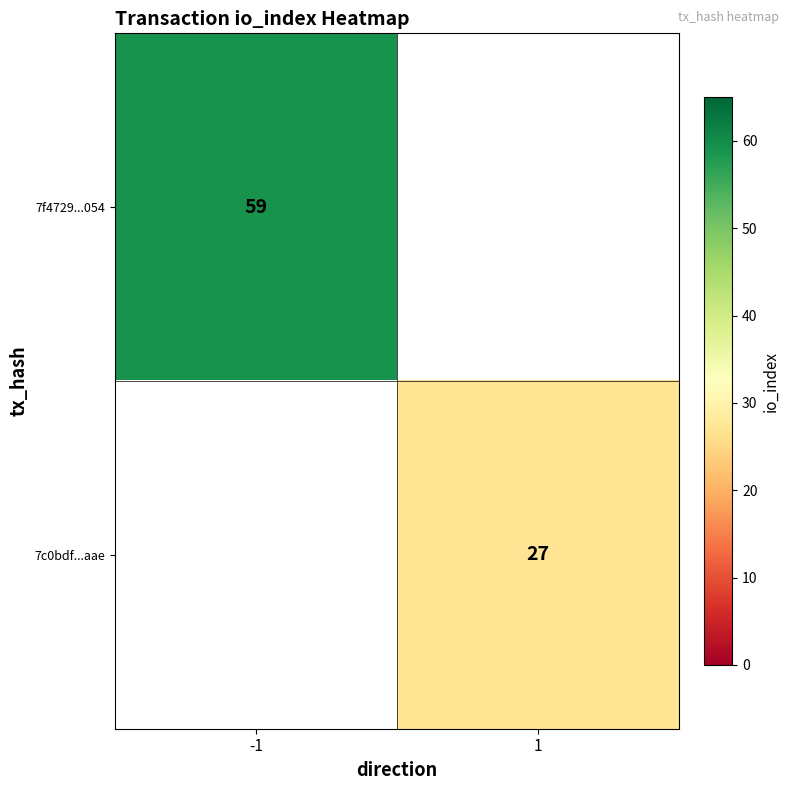

True or false: 7c0bdf...aae has a value of 27 at 1.

True